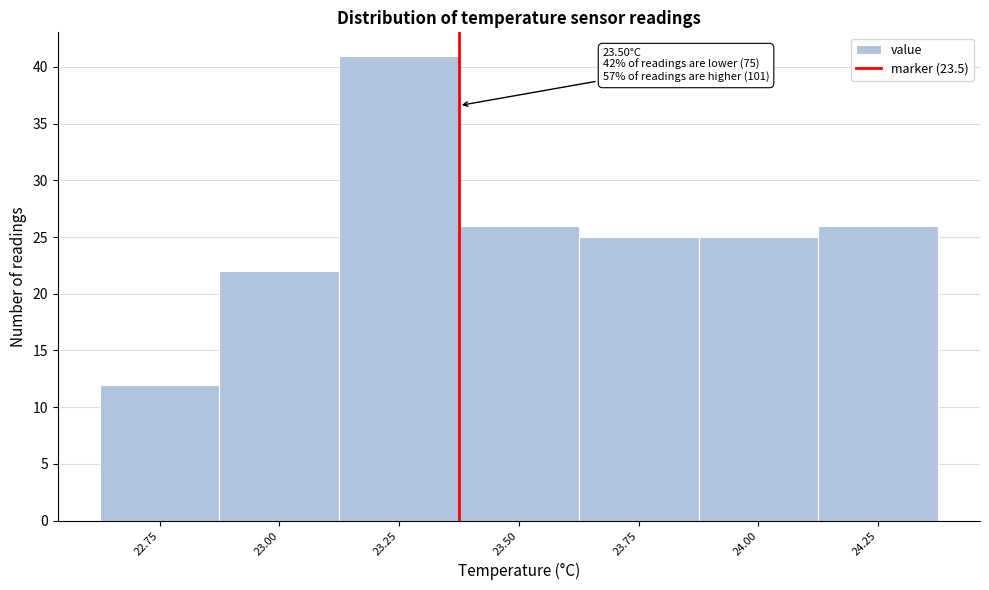

Reading left to right, list all the values displayed in this chart.

12	22	41	26	25	25	26